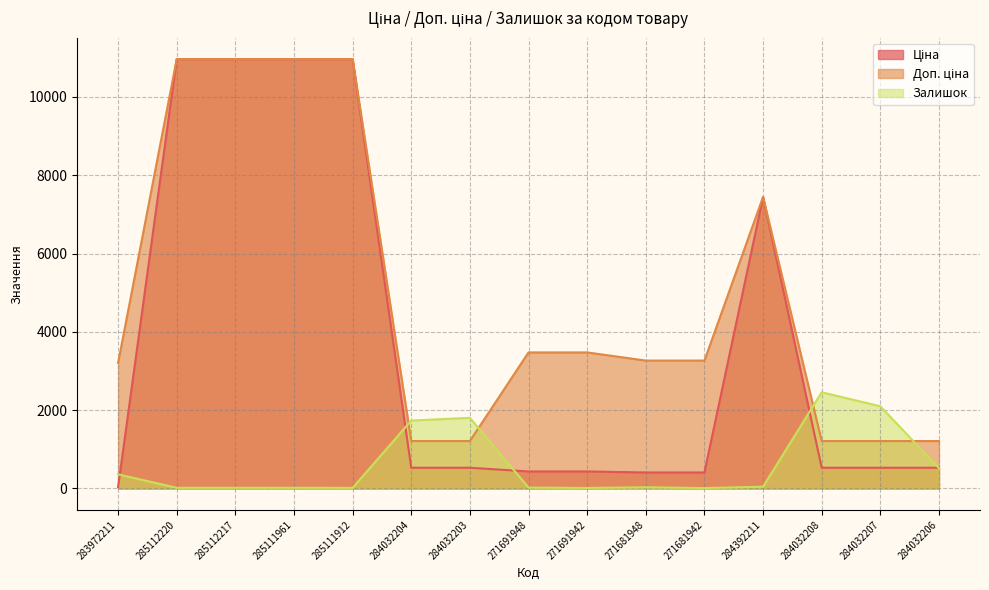

What are all the series names shown in the legend?

Ціна, Доп. ціна, Залишок